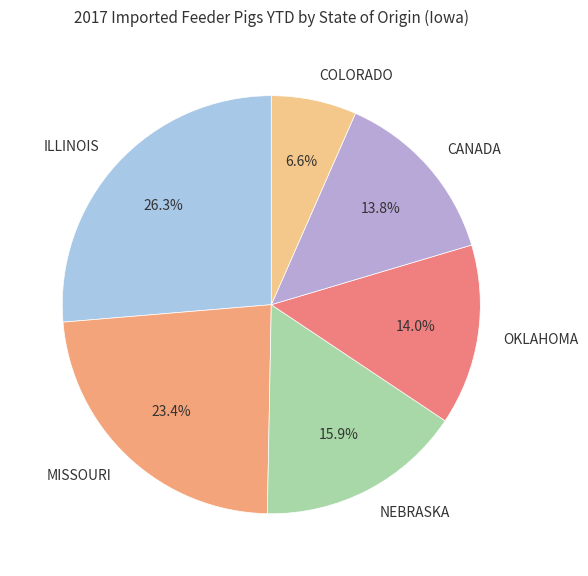

Approximately how many times larger is the value at MISSOURI compared to OKLAHOMA?

1.7